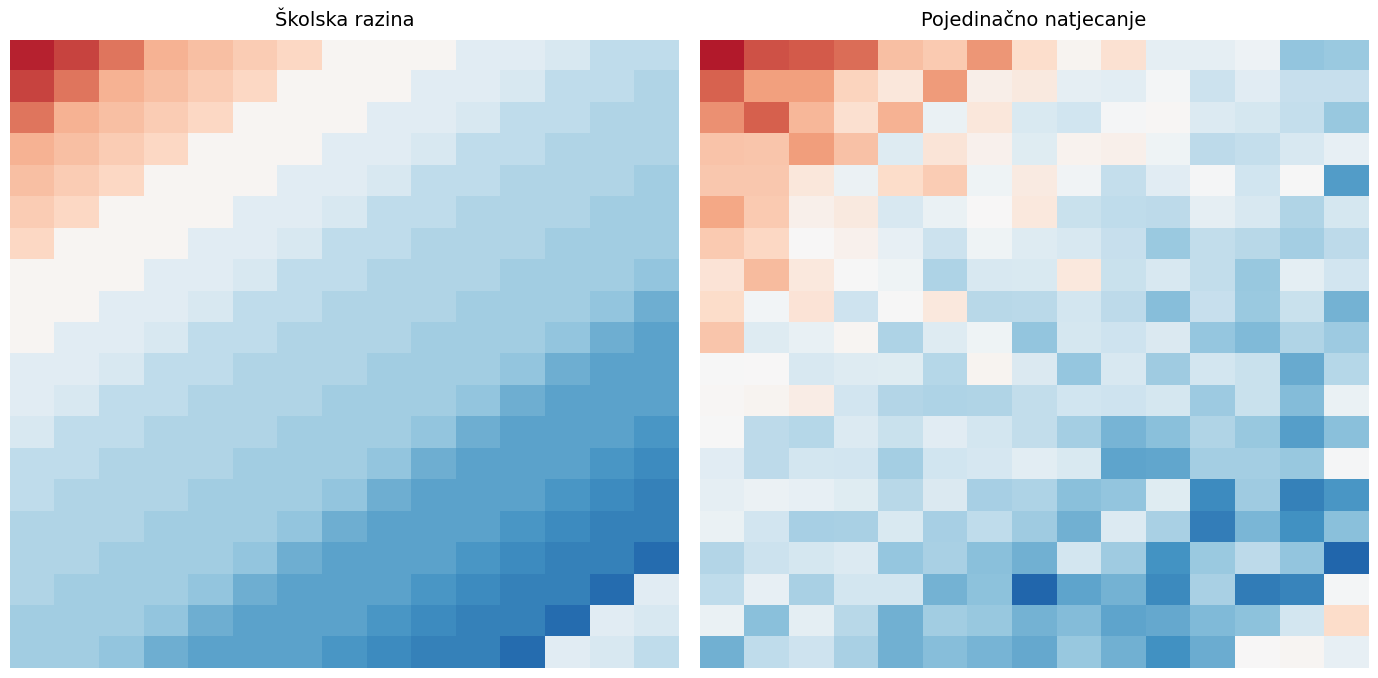

At how many categories does at least one series exceed 52?

15